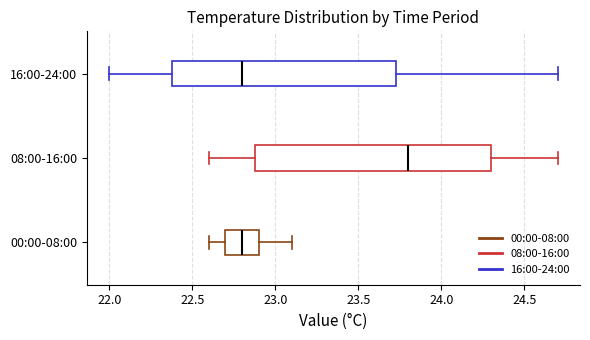

Where does the median line of the box for 08:00-16:00 sit on the x-axis? The values are not printed on the chart, so give them approximately, as read against the axis.

23.80